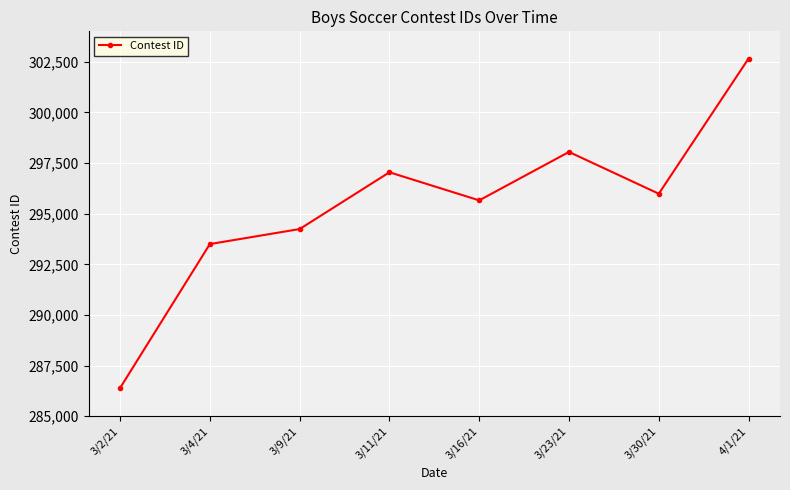

What is the approximate value at 3/23/21, to the nearest 10?

298050